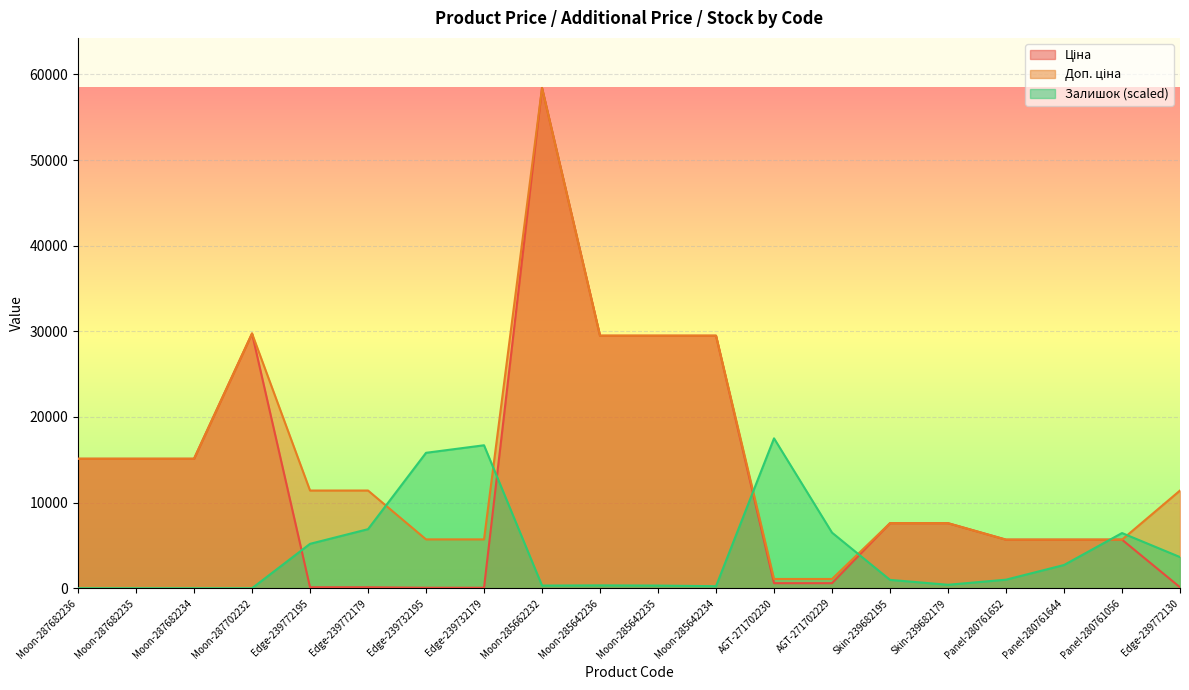

Reading left to right, list all the values displayed in this chart.

Ціна: Moon-287682236=15120.0	Moon-287682235=15120.0	Moon-287682234=15120.0	Moon-287702232=29747.2	Edge-239772195=114.1	Edge-239772179=114.1	Edge-239732195=57.0	Edge-239732179=57.0	Moon-285662232=58426.5	Moon-285642236=29491.5	Moon-285642235=29491.5	Moon-285642234=29491.5	AGT-271702230=589.9	AGT-271702229=589.9	Skin-239682195=7596.5	Skin-239682179=7596.5	Panel-280761652=5673.8	Panel-280761644=5673.8	Panel-280761056=5673.8	Edge-239772130=114.1
Доп. ціна: Moon-287682236=15120.0	Moon-287682235=15120.0	Moon-287682234=15120.0	Moon-287702232=29747.2	Edge-239772195=11410.0	Edge-239772179=11410.0	Edge-239732195=5705.0	Edge-239732179=5705.0	Moon-285662232=58426.5	Moon-285642236=29491.5	Moon-285642235=29491.5	Moon-285642234=29491.5	AGT-271702230=1081.7	AGT-271702229=1081.7	Skin-239682195=7596.5	Skin-239682179=7596.5	Panel-280761652=5673.8	Panel-280761644=5673.8	Panel-280761056=5673.8	Edge-239772130=11410.0
Залишок: Moon-287682236=0.0	Moon-287682235=0.0	Moon-287682234=0.0	Moon-287702232=0.0	Edge-239772195=5184.7	Edge-239772179=6897.0	Edge-239732195=15815.6	Edge-239732179=16695.6	Moon-285662232=309.2	Moon-285642236=333.0	Moon-285642235=309.2	Moon-285642234=237.8	AGT-271702230=17504.2	AGT-271702229=6492.7	Skin-239682195=975.1	Skin-239682179=404.3	Panel-280761652=998.9	Panel-280761644=2711.2	Panel-280761056=6445.2	Edge-239772130=3638.8